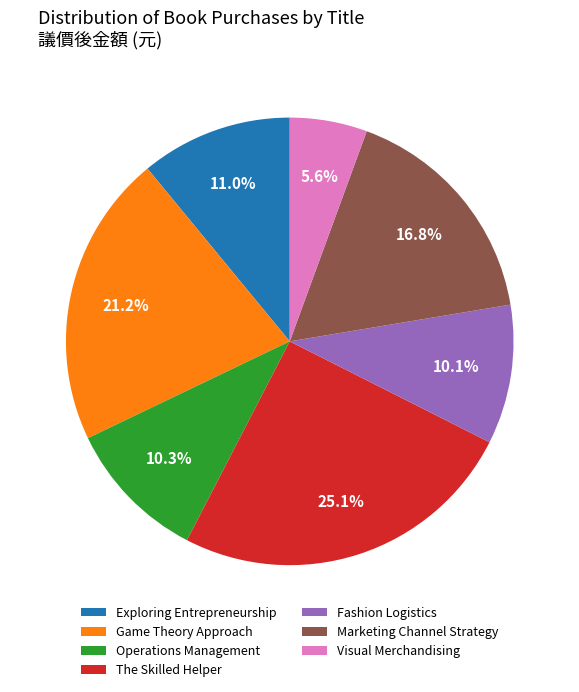

Does Operations Management represent more than half of the total?

No